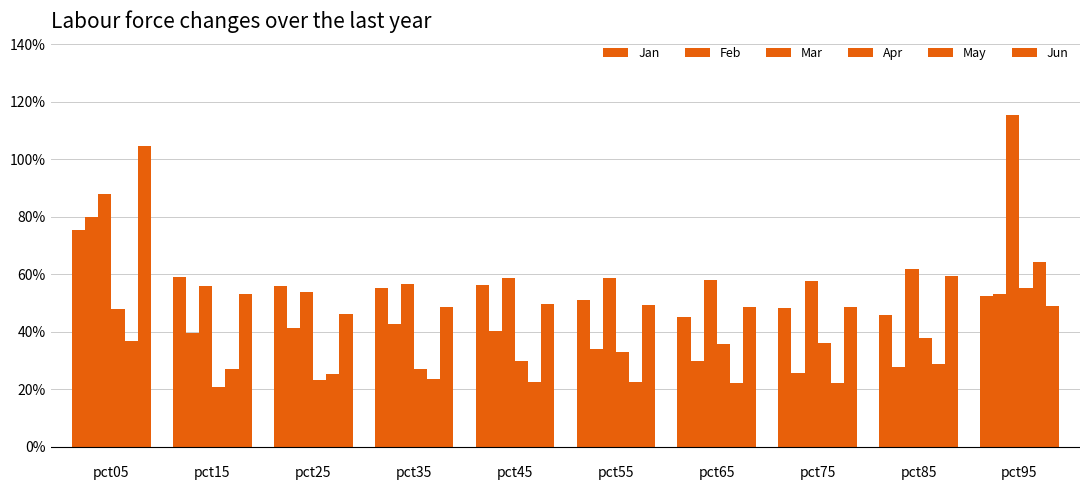

Are the bars grouped side by side (vs. stacked)?

Yes